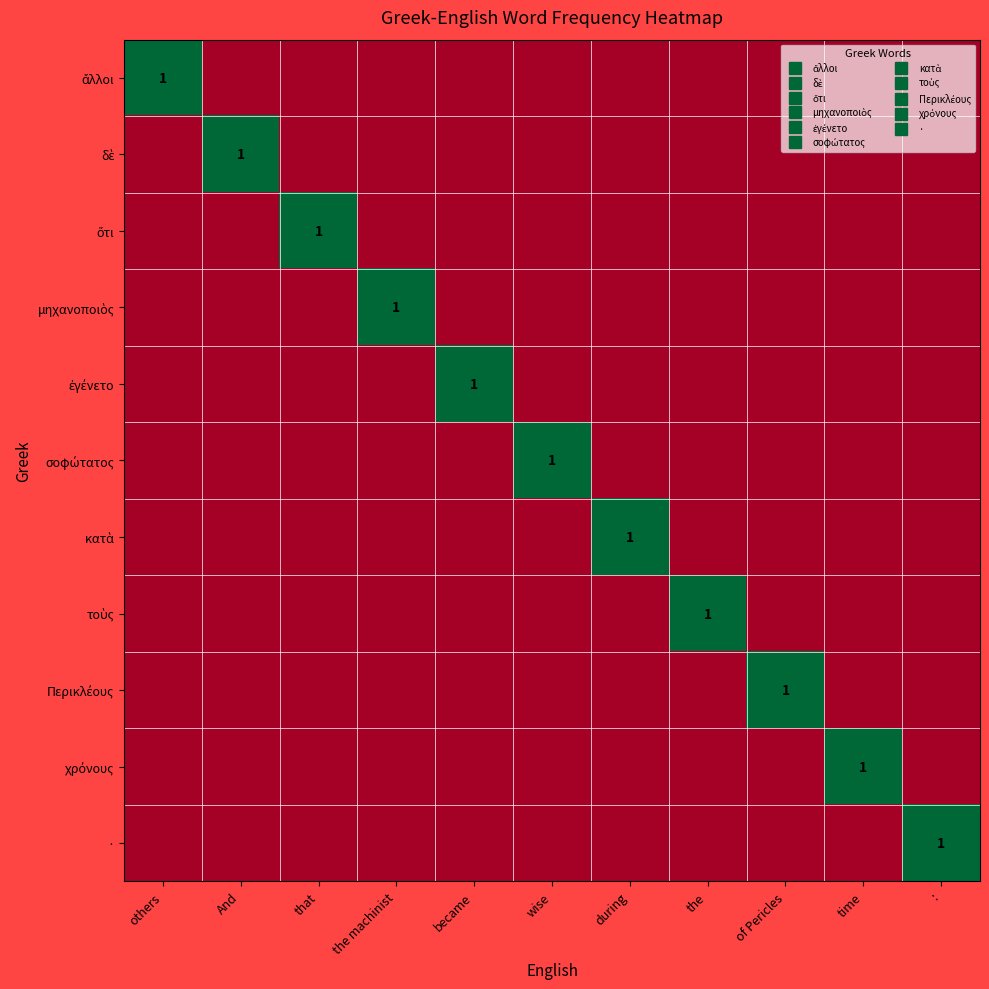

Rank the categories by ἐγένετο value from lowest to highest.

others, And, that, the machinist, wise, during, the, of Pericles, time, :, became